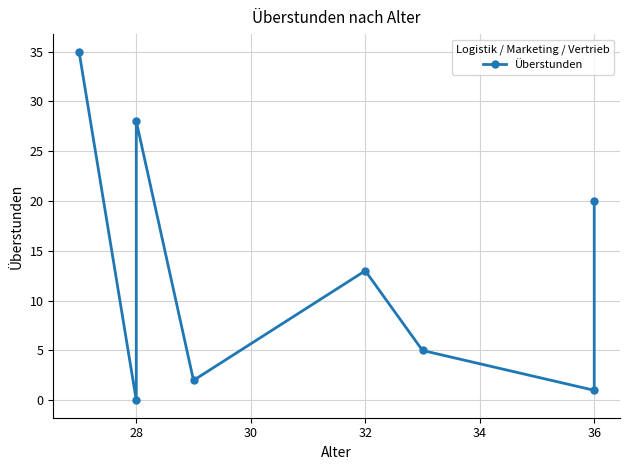

Is this an area chart (filled region under the line)?

No